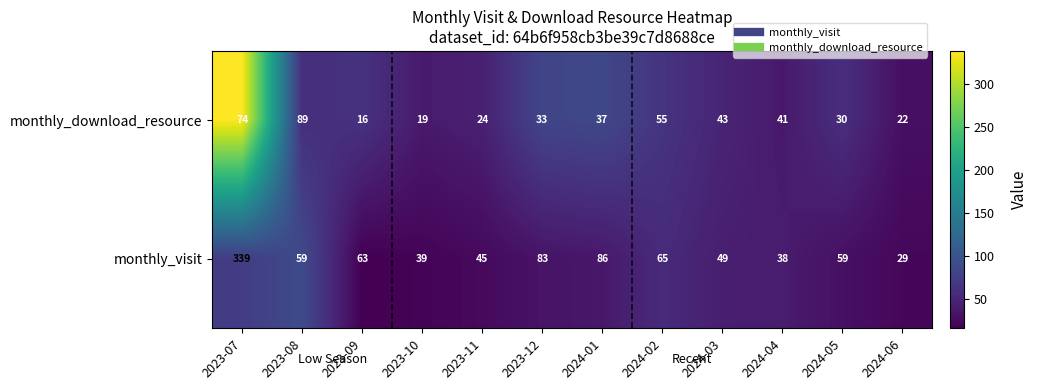

What is the spread (max minus min) of values at 2023-09?

47